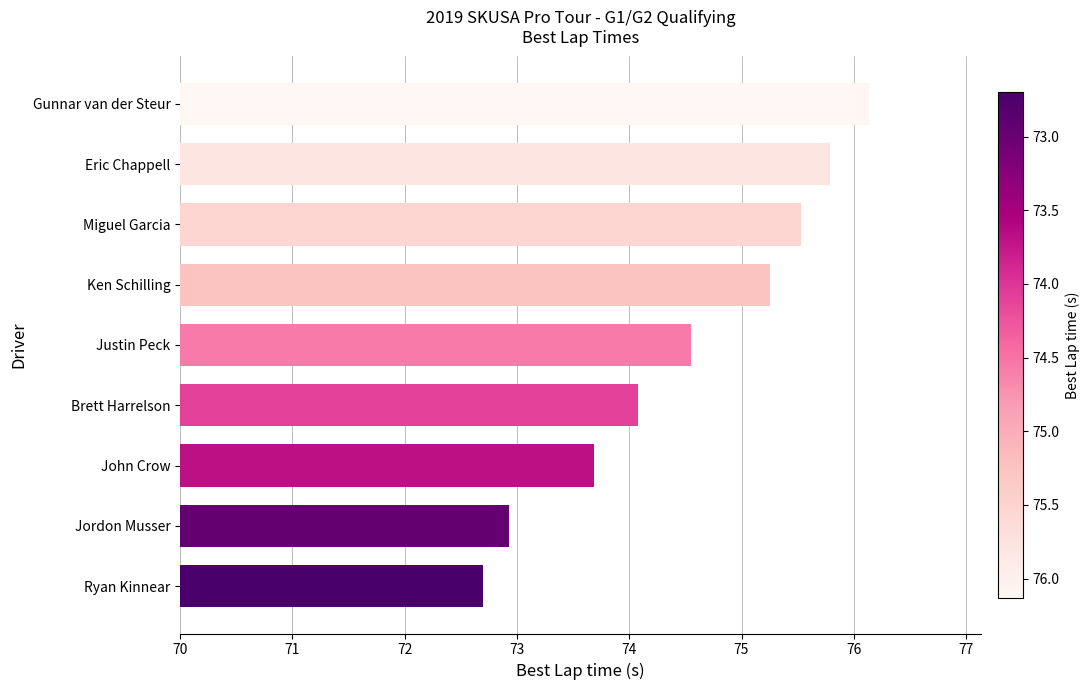

Approximately how many times larger is the value at Brett Harrelson compared to Justin Peck?

1.0